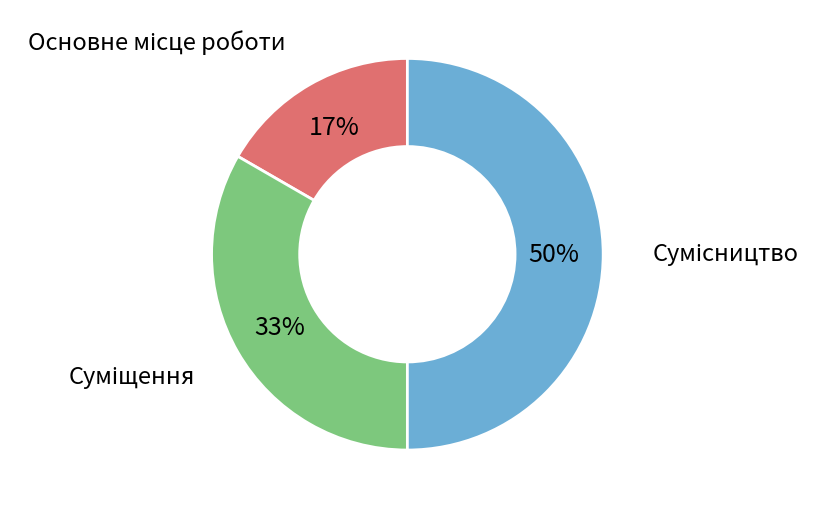

To the nearest percent, what is the difference between the largest and smallest slice percentages?

33%